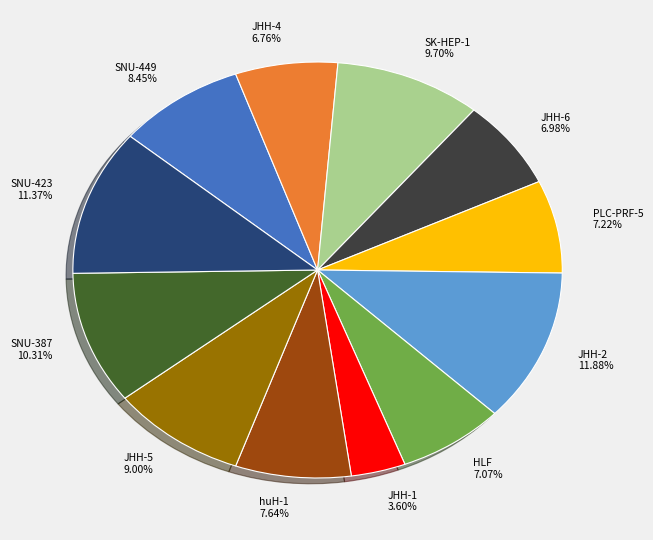

To the nearest percent, what is the difference between the largest and smallest slice percentages?

8%